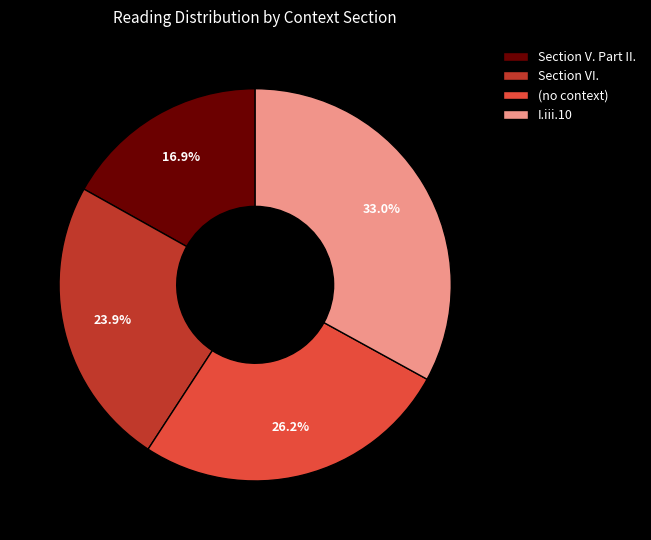

The Section V. Part II. slice represents 17% of the pie. True or false?

True